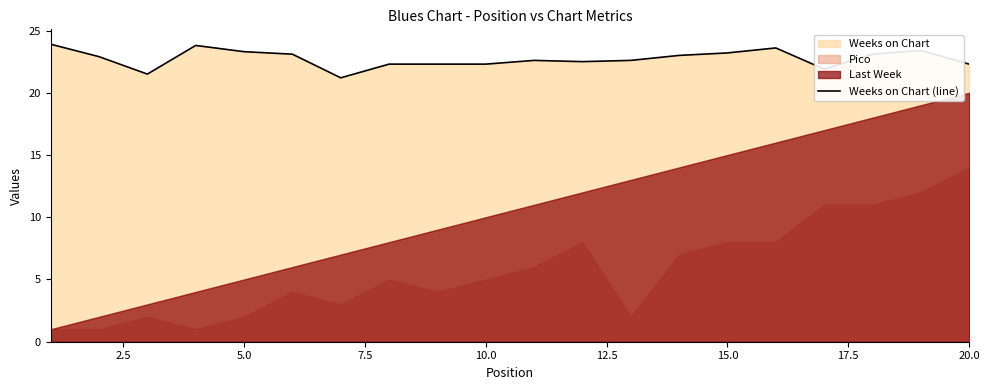

What is the minimum value for Weeks on Chart (line)?

21.2